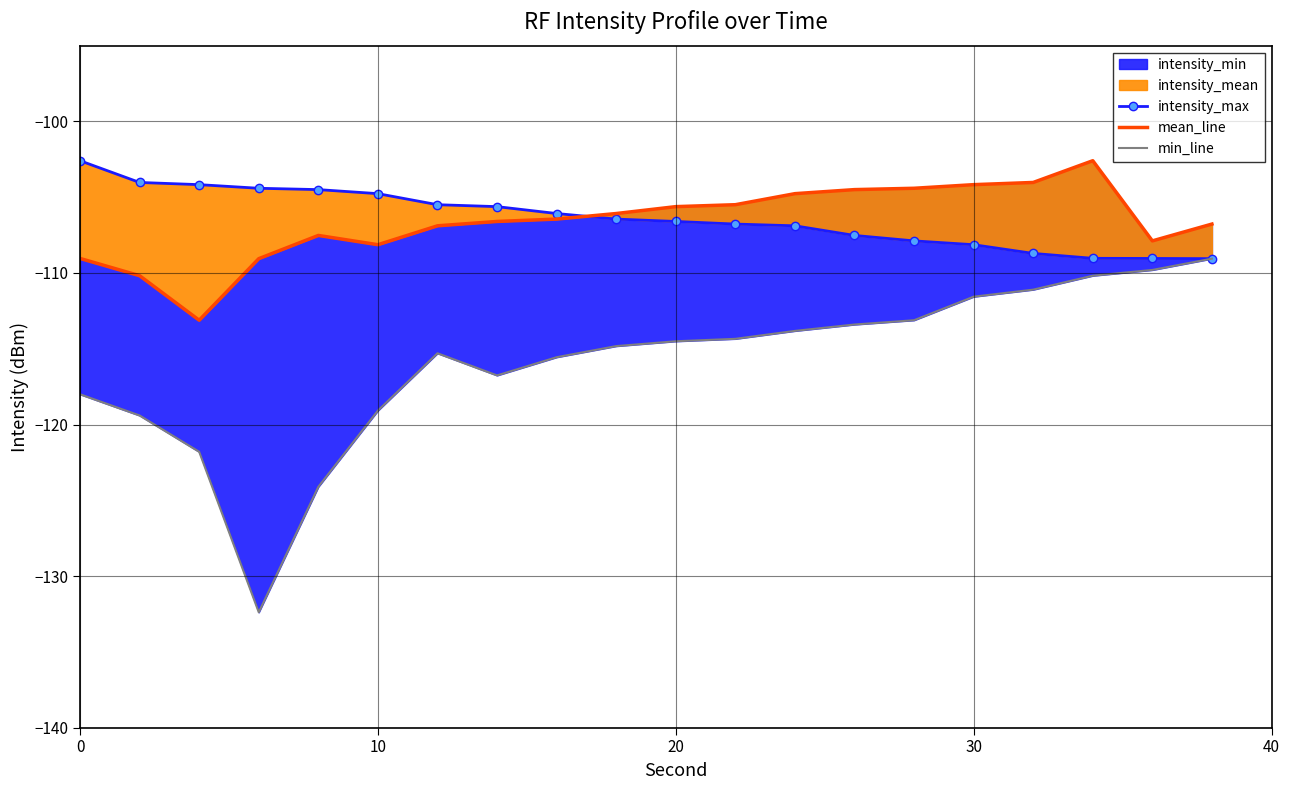

What is the sum of the min_line values at 40 and 10?

-243.5